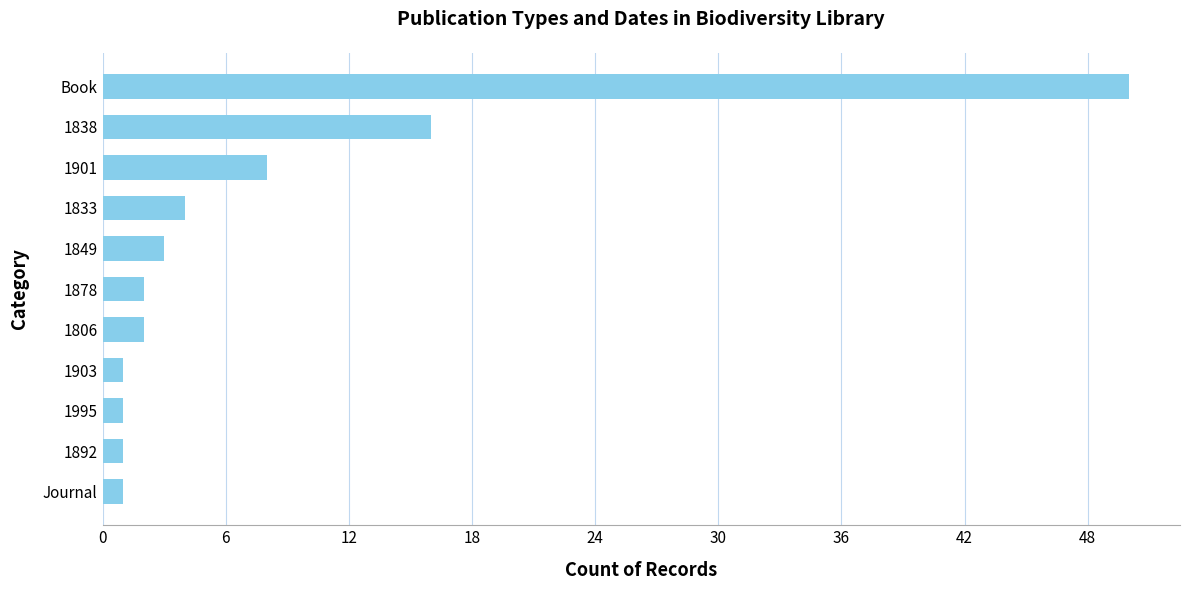

What is the minimum value shown in the chart?

1